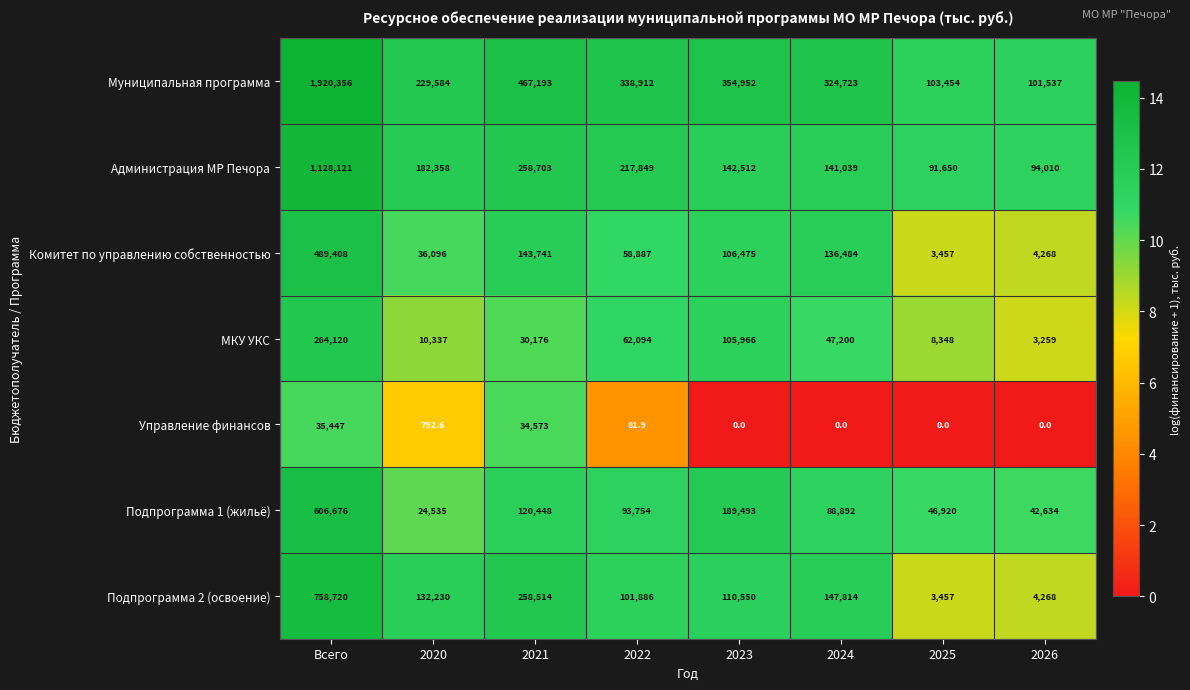

Is it true that Подпрограмма 1 (жильё) equals 42634.0 at 2026?

True